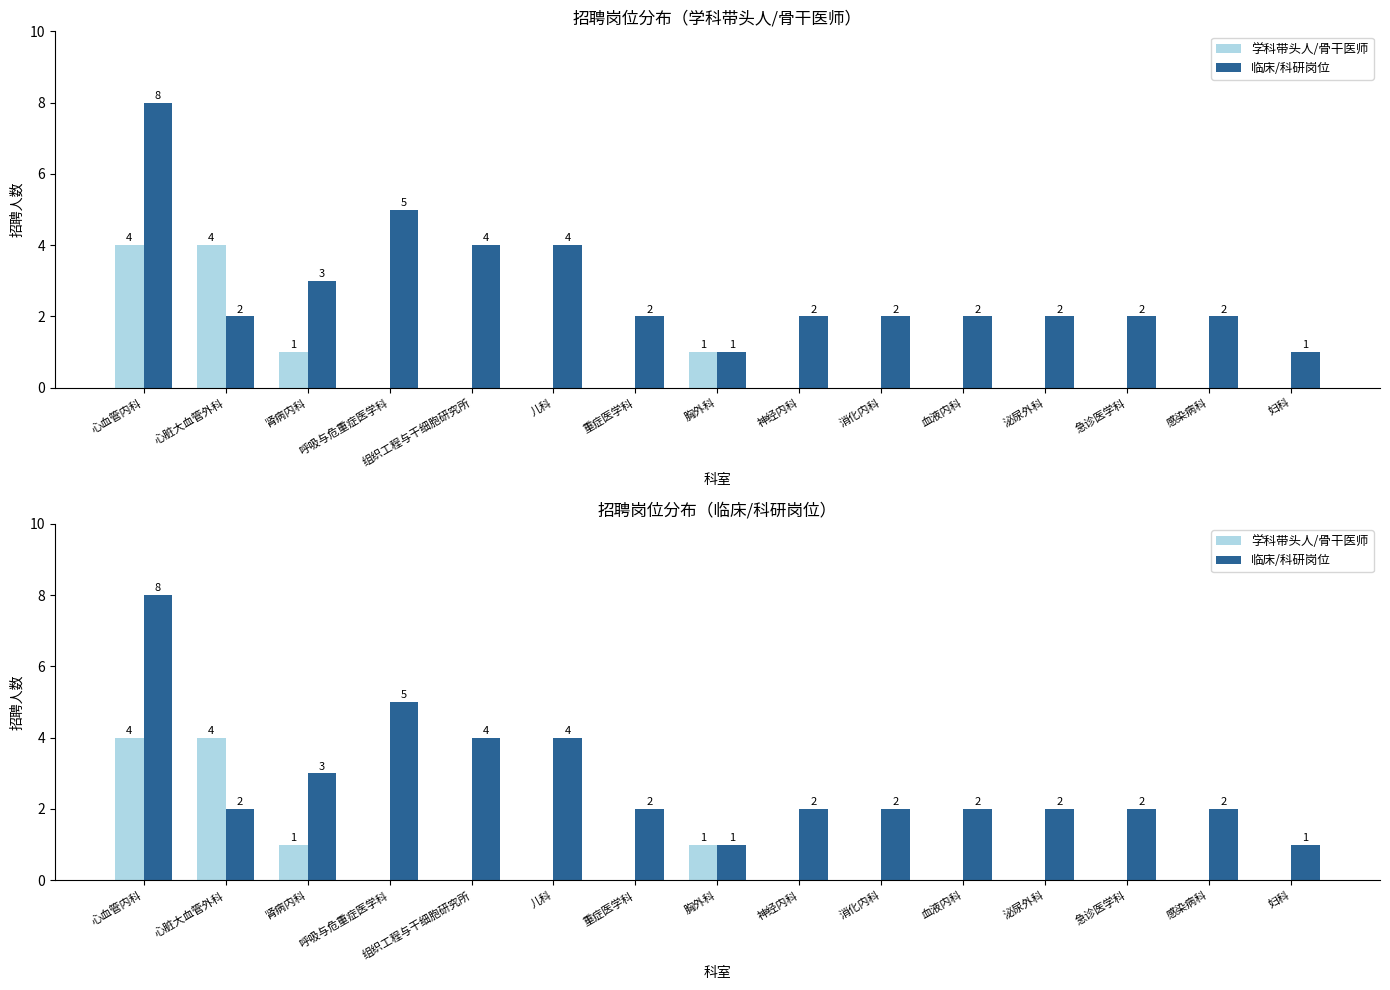

Which label corresponds to the smallest value in the chart?

呼吸与危重症医学科